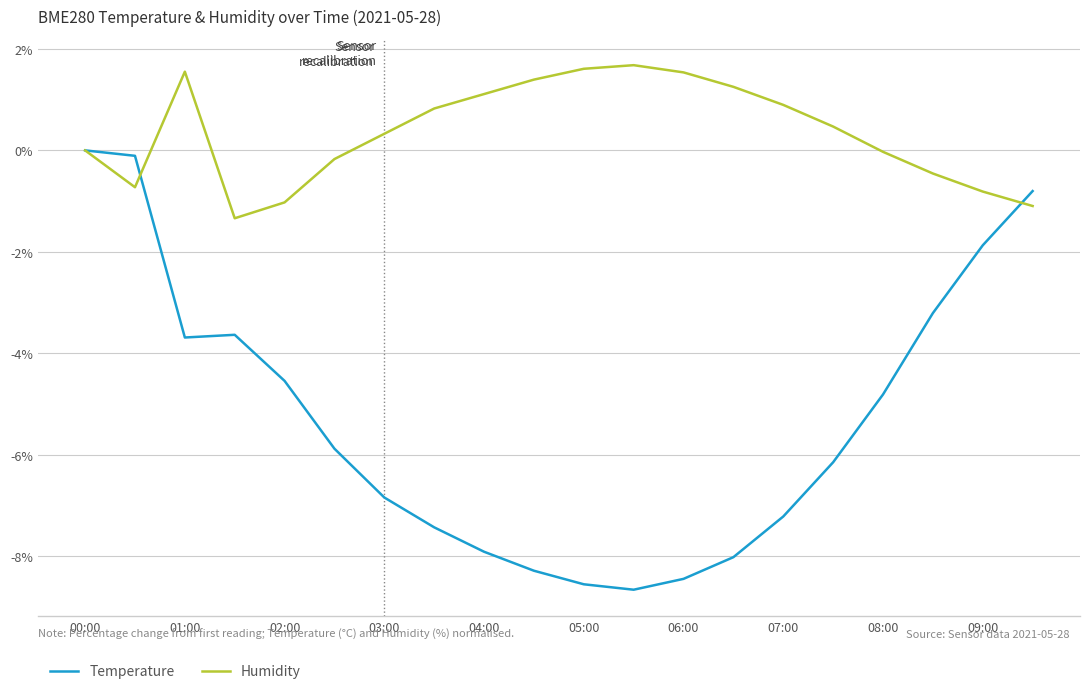

Which series has the largest total across all categories?

Humidity